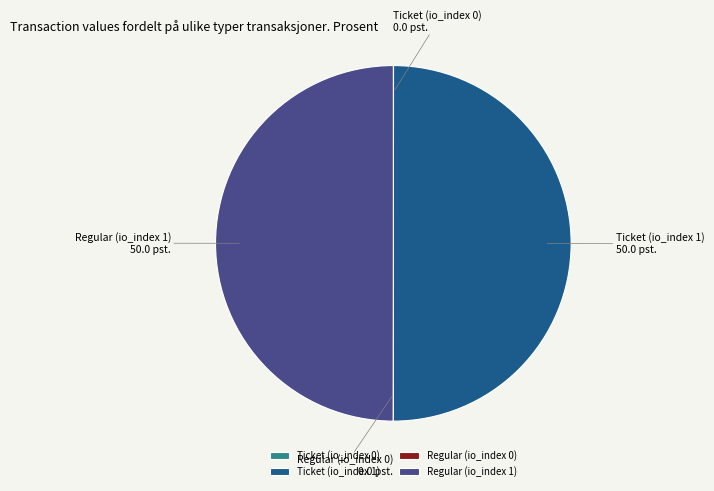

The Regular (io_index 1) slice represents 50% of the pie. True or false?

True